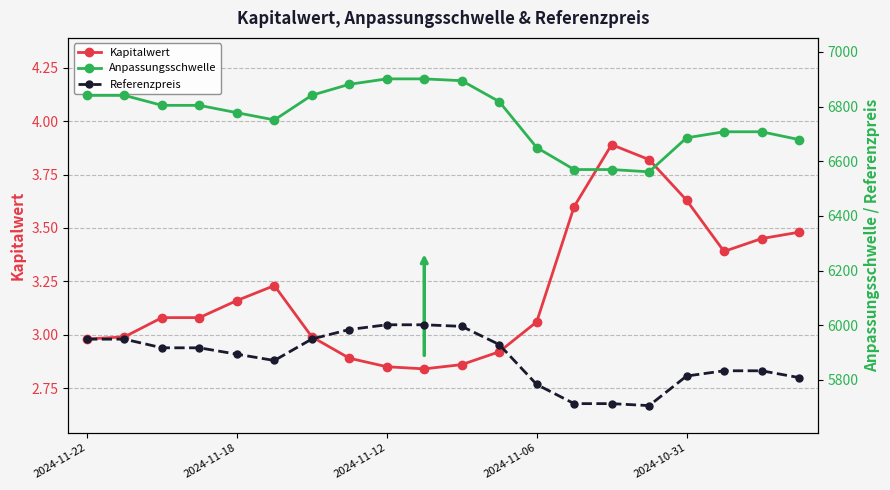

Which category has the lowest value in the Anpassungsschwelle series?

15